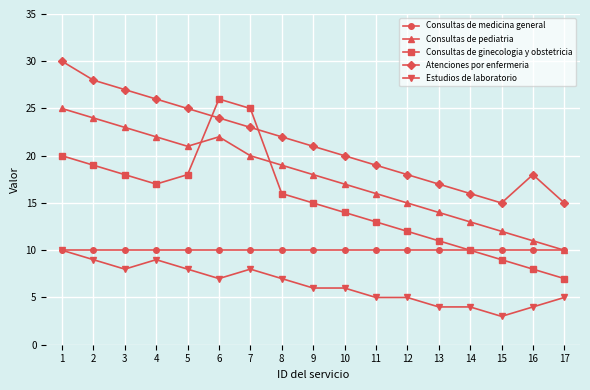

Which label corresponds to the smallest value in the chart?

15